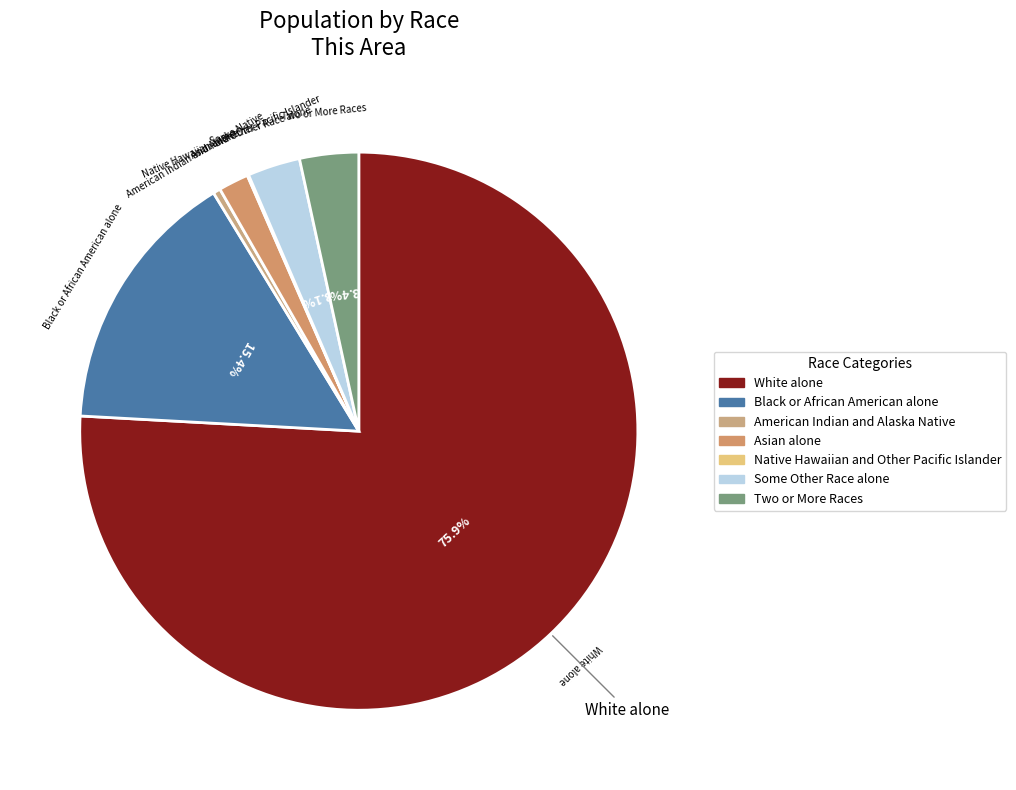

To the nearest percent, what is the difference between the Asian alone and American Indian and Alaska Native slice percentages?

1%